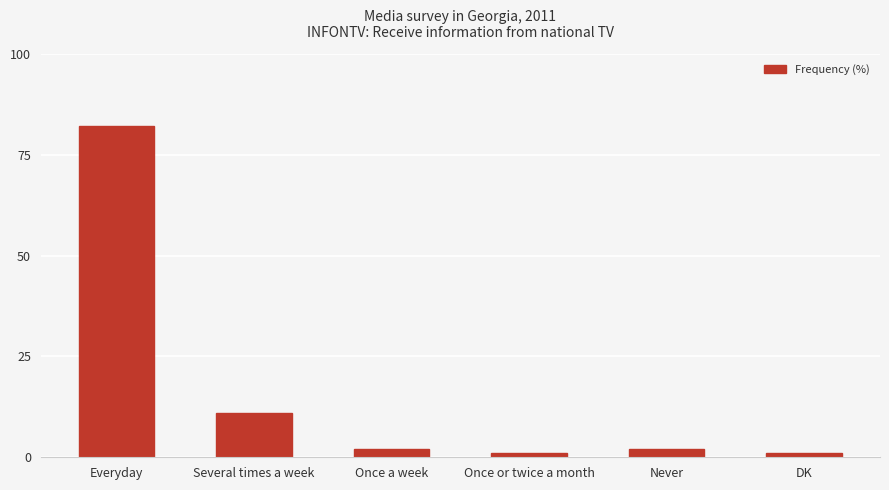

What is the sum of all values?

99